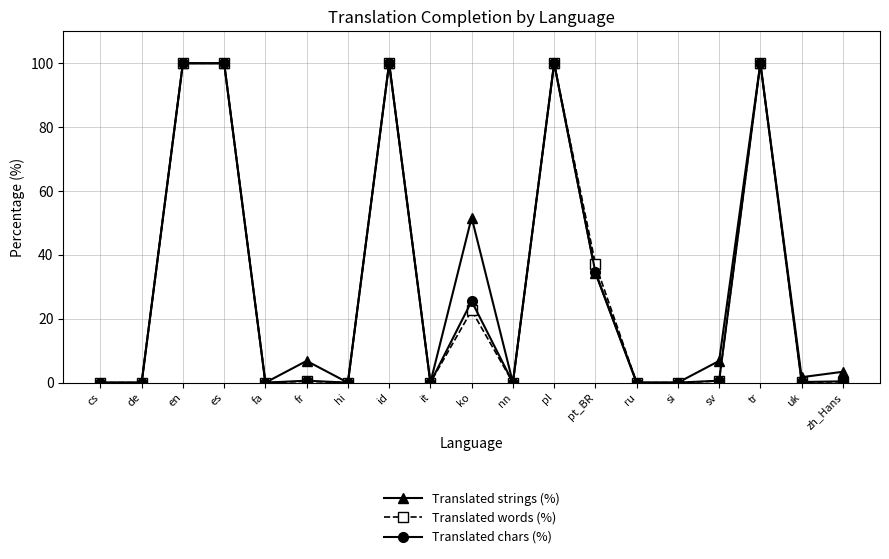

At which label is Translated chars (%) closest to 50?

pt_BR